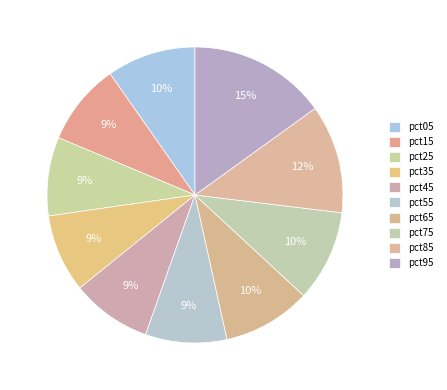

How much of the chart is everything except pct15?

91.1%